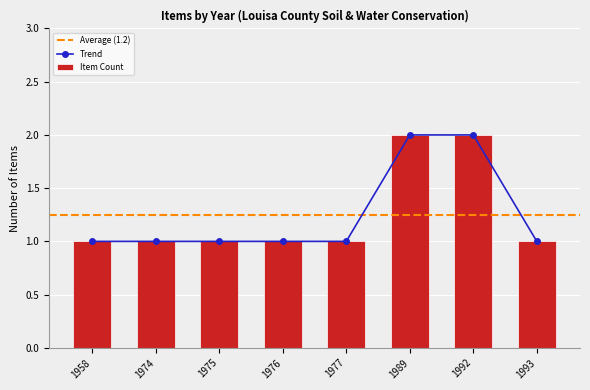

Is it true that Trend equals 1 at 1974?

True